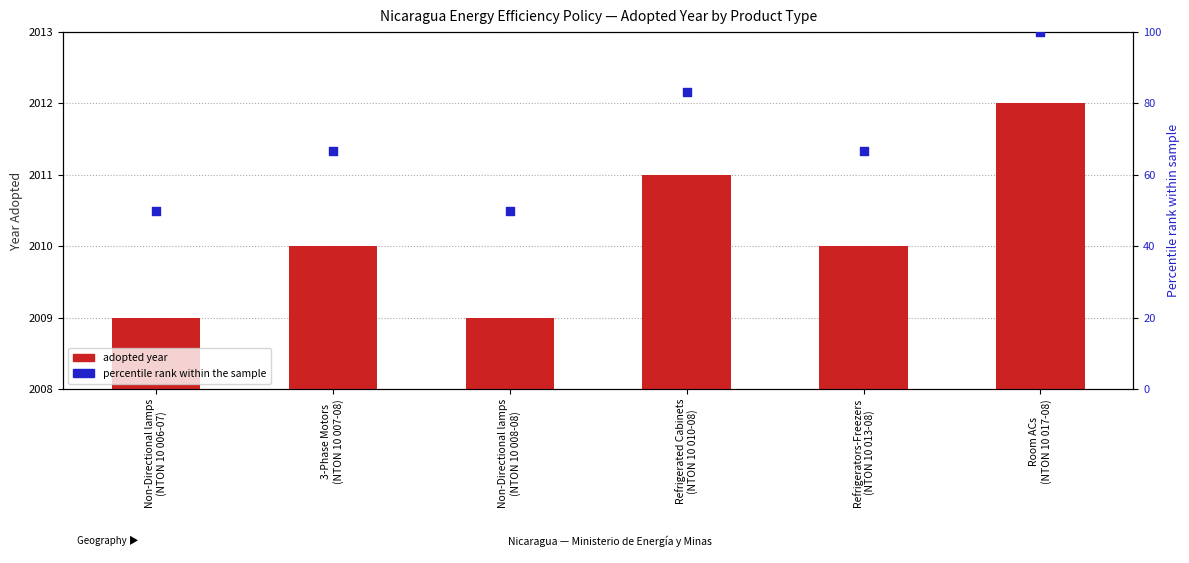

Is the value of Adopted year at Non-Directional lamps
(NTON 10 006-07) greater than the value of percentile rank within the sample at Refrigerators-Freezers
(NTON 10 013-08)?

Yes